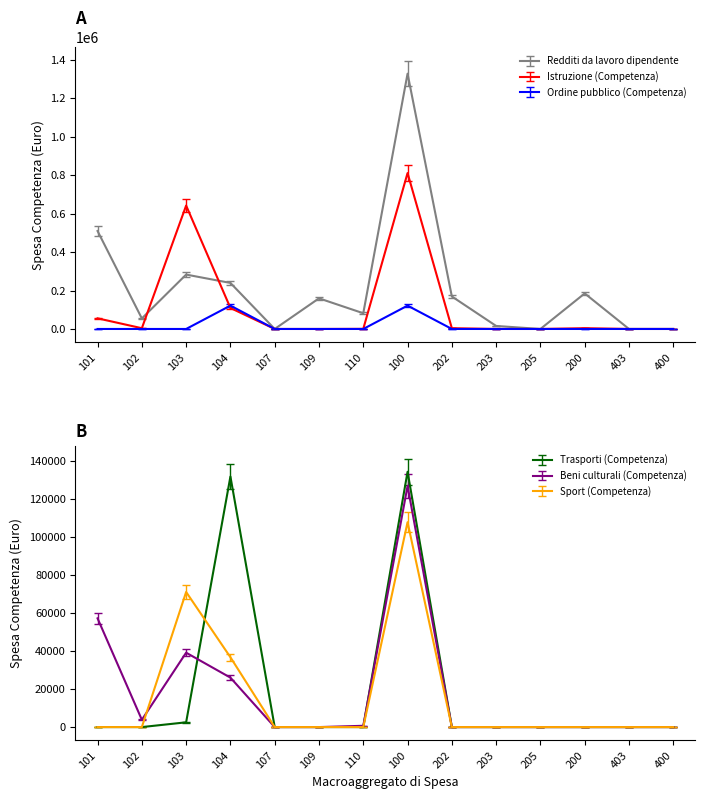

What is the average value of the Beni culturali (Competenza) series?

18105.6